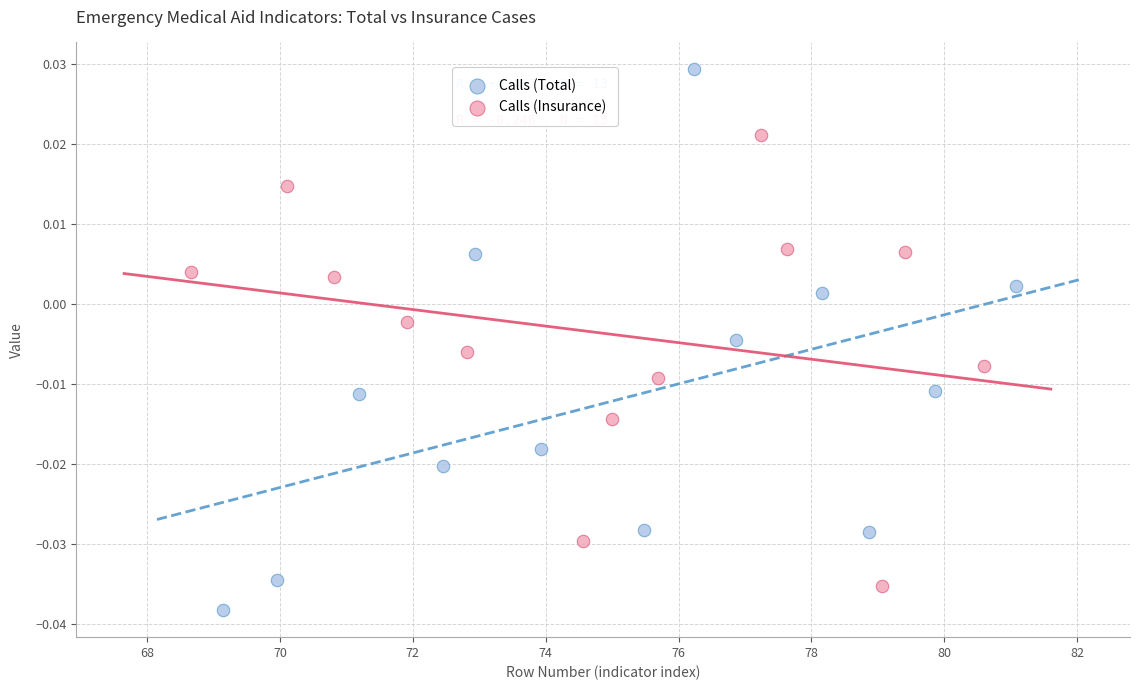

Which series reaches the minimum Y coordinate?

Calls (Total)